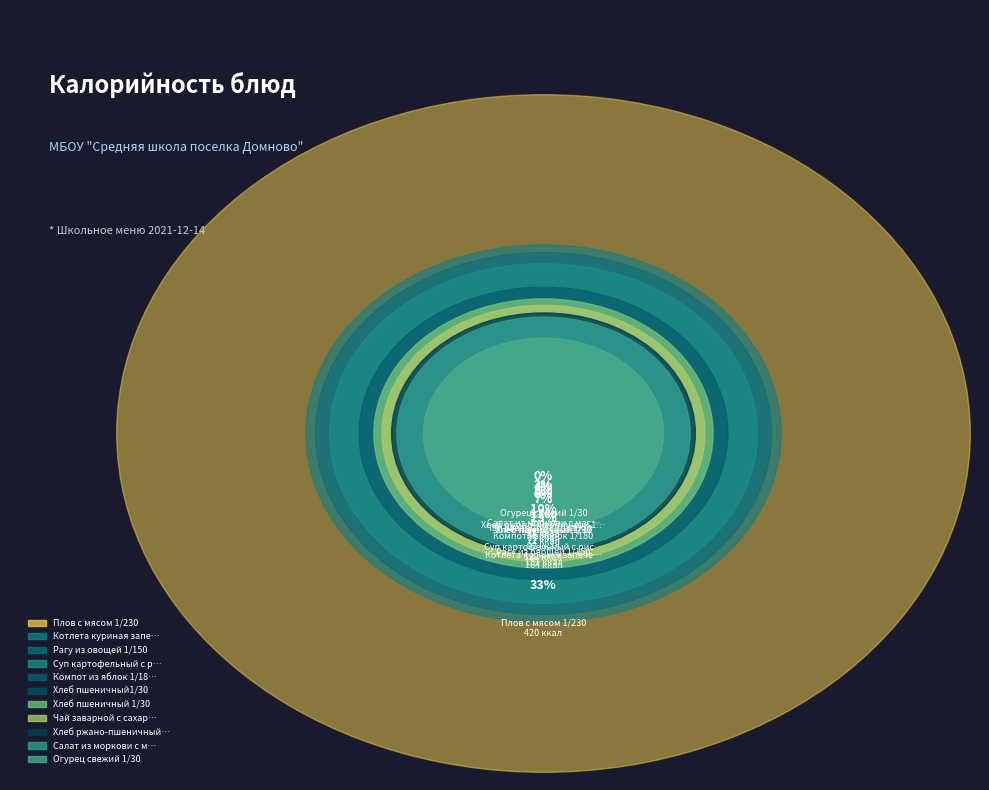

Is it true that Хлеб пшеничный1/30 is 11% of the pie?

False